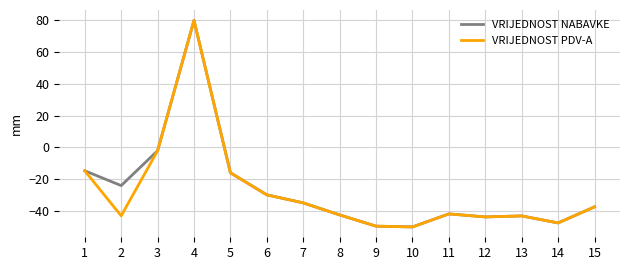

True or false: VRIJEDNOST PDV-A has a value of -63.2 at 11.

False